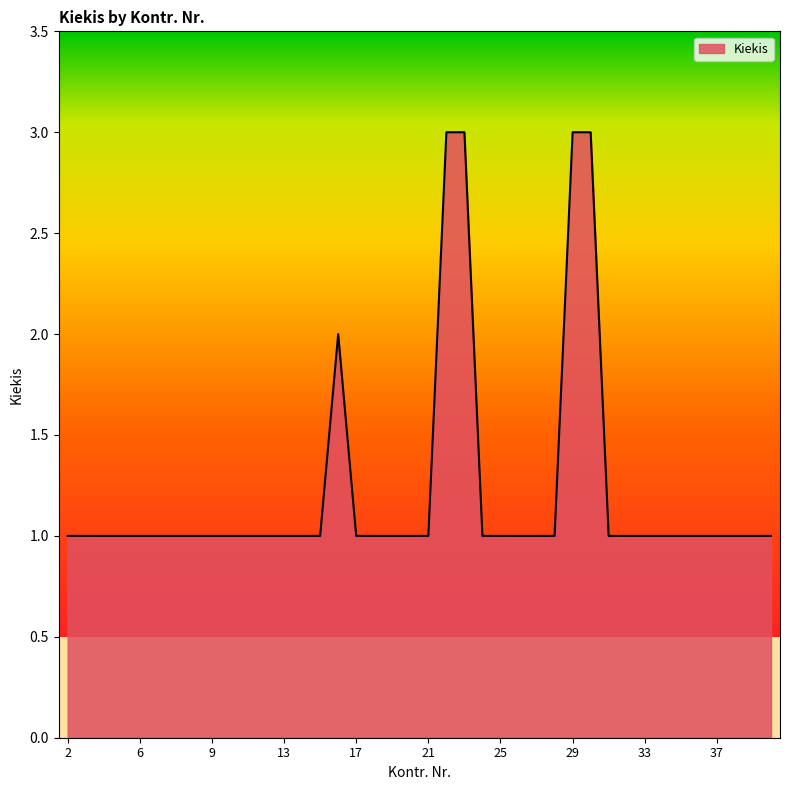

What is the maximum value shown in the chart?

3